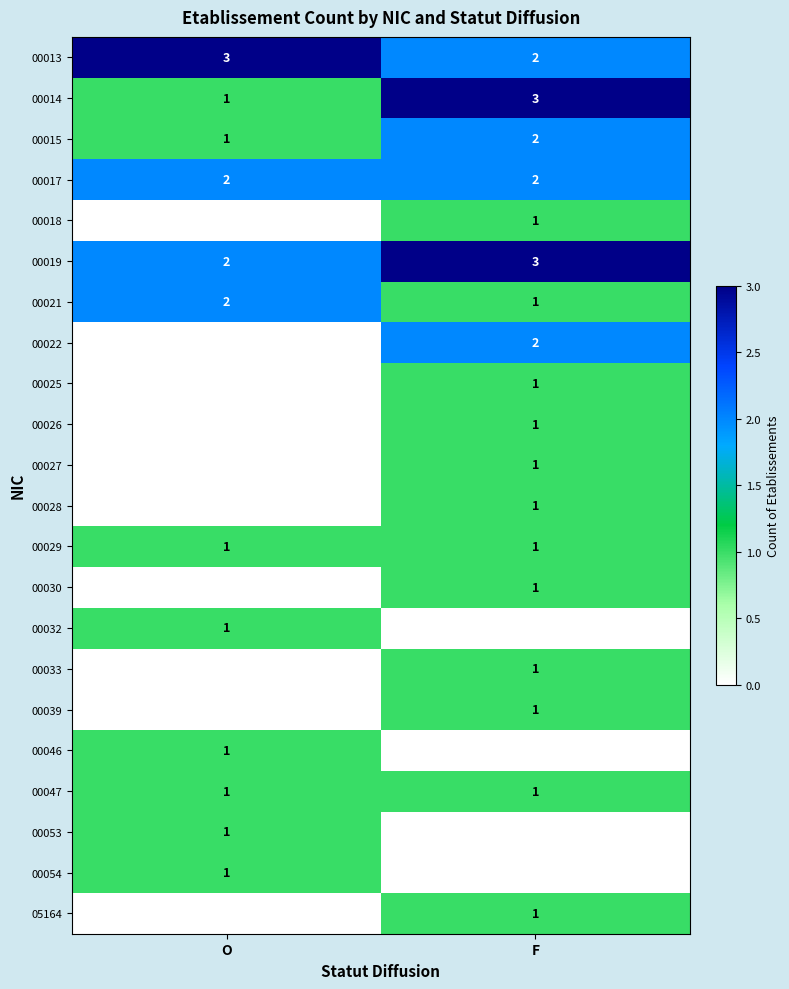

True or false: 00022 has a value of 0 at F.

False